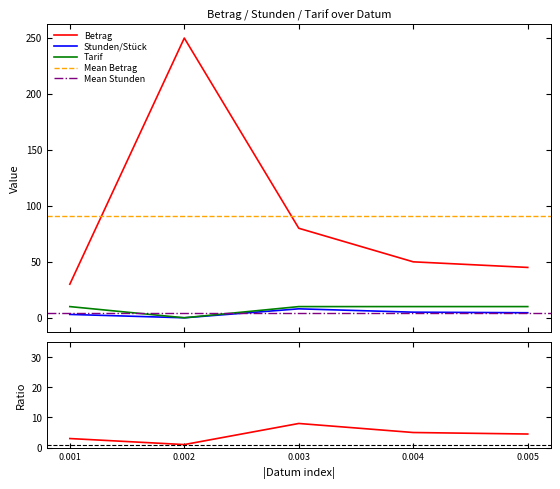

True or false: Stunden/Stück and Betrag intersect in this chart.

False